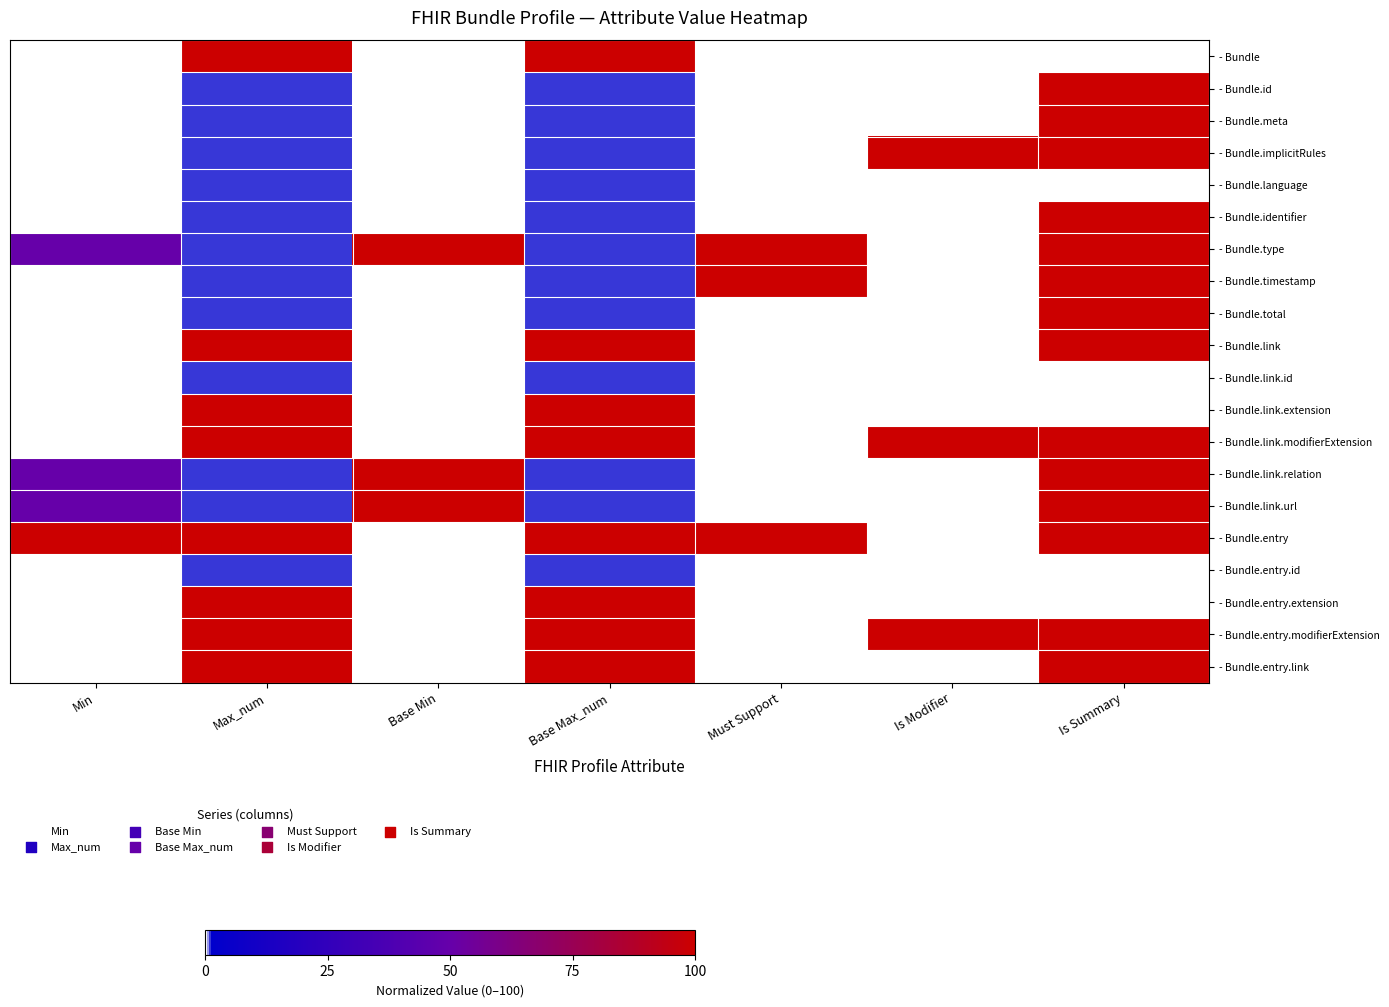

Which has a higher value, Must Support or Is Summary?

Must Support